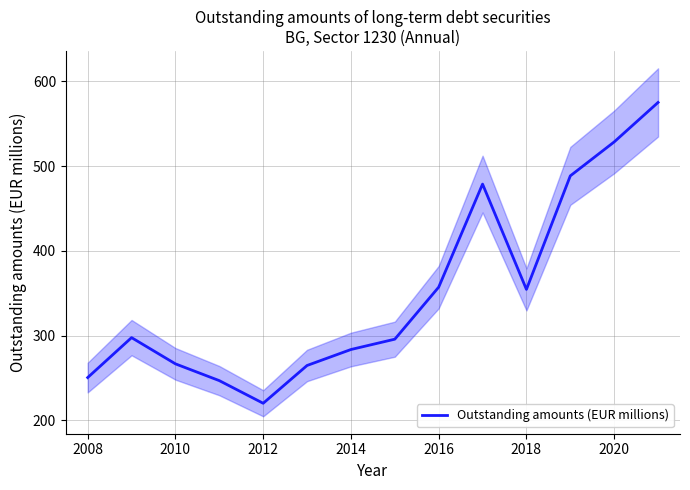

What is the minimum value shown in the chart?

220.1